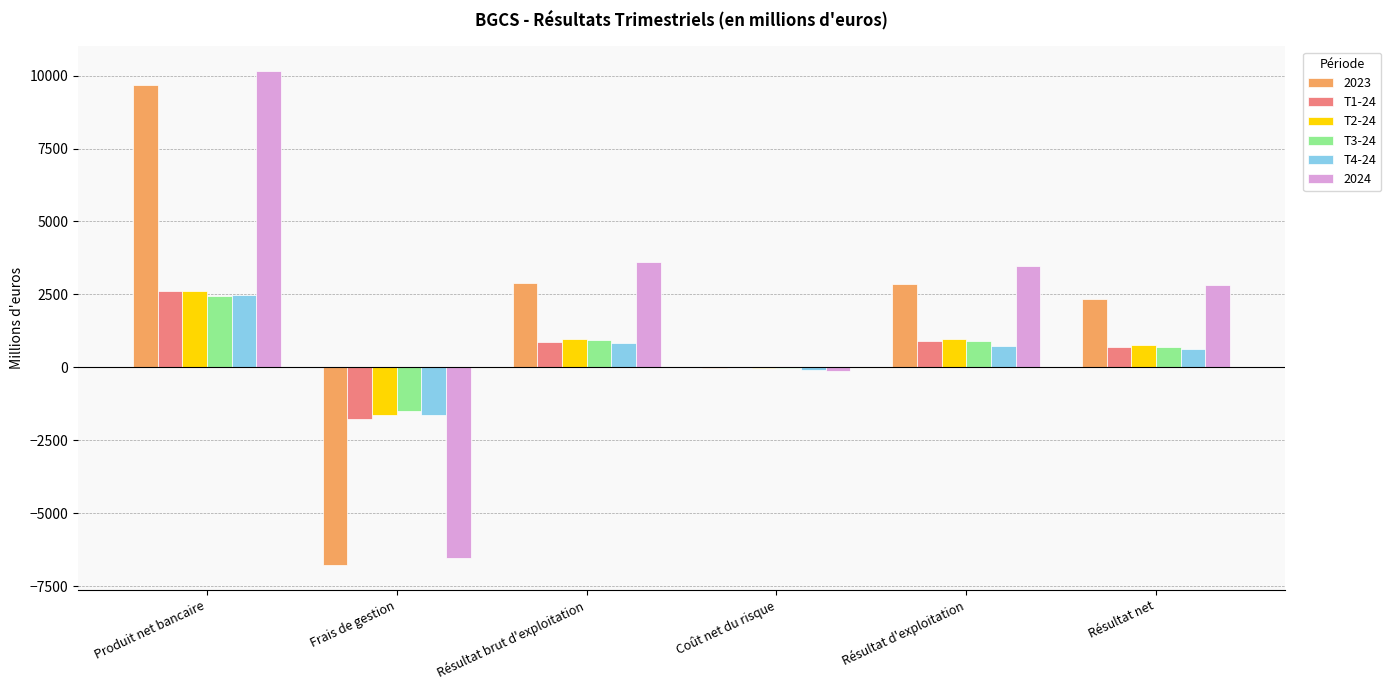

Which category has the highest value in the 2024 series?

Produit net bancaire